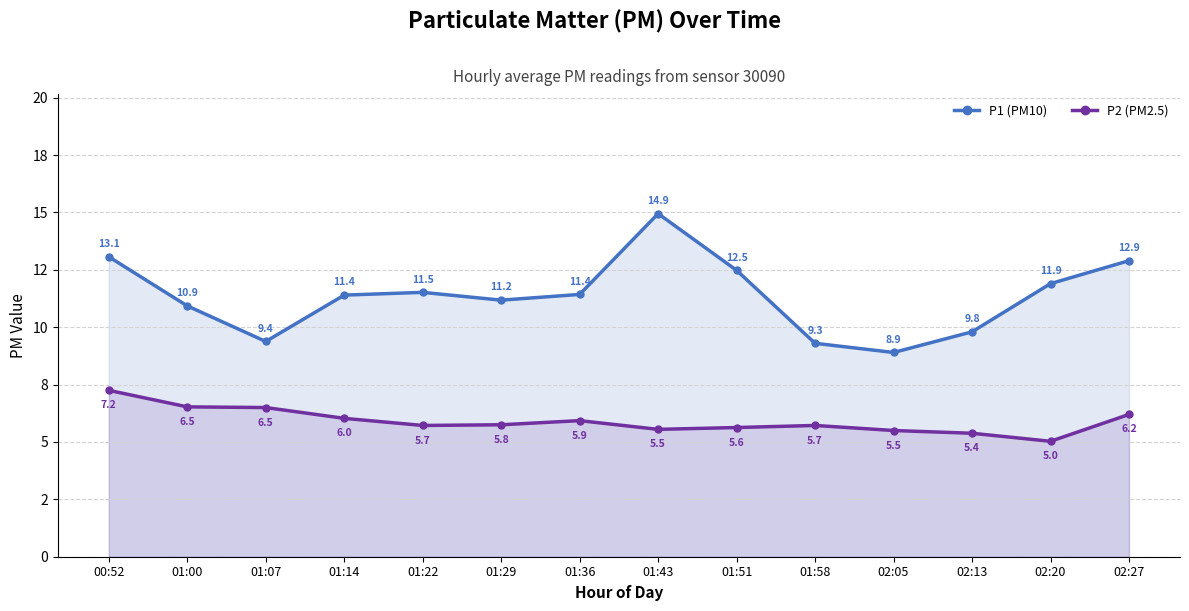

What is the difference between the second highest and minimum values in the P1 (PM10) series?

4.2